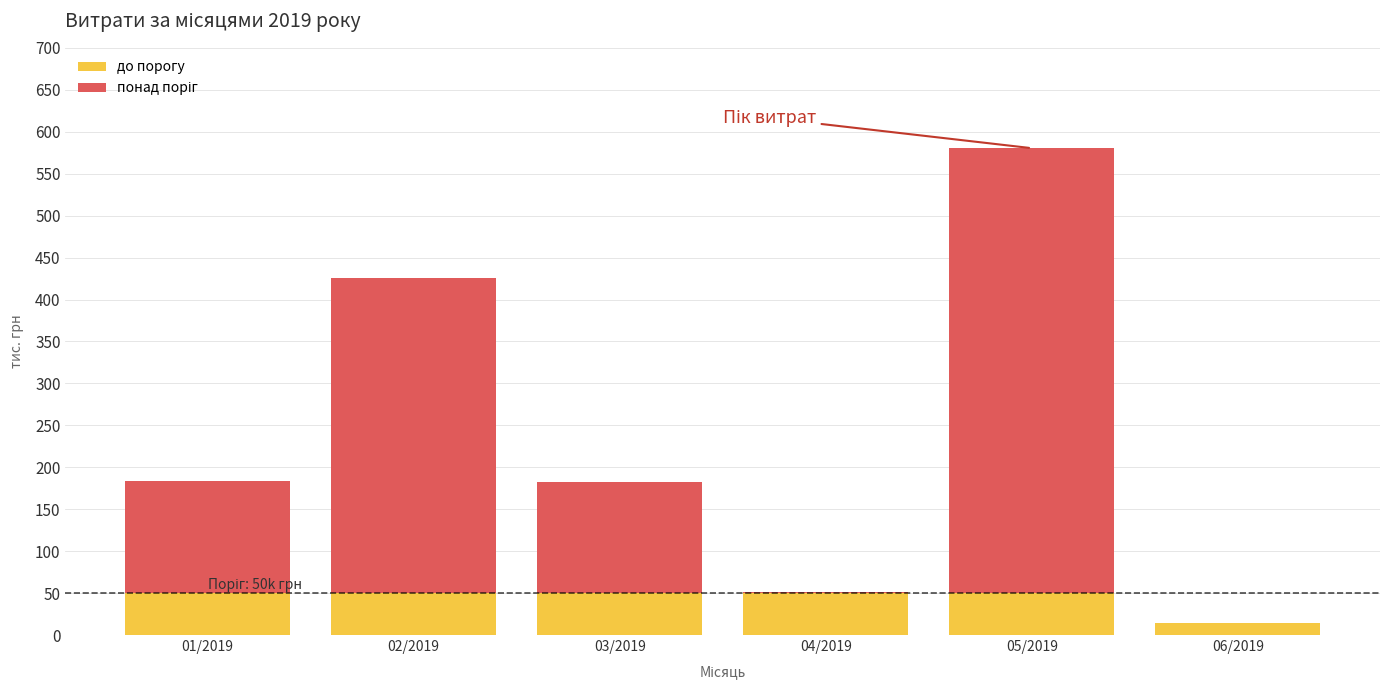

How many distinct data groups are displayed?

2